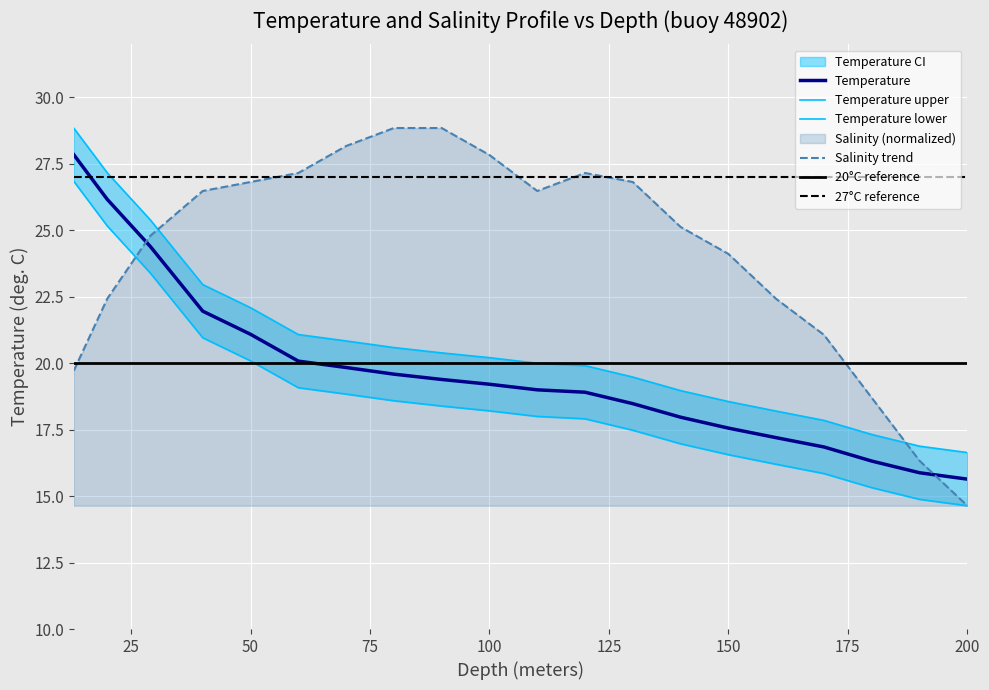

How many distinct data groups are displayed?

4